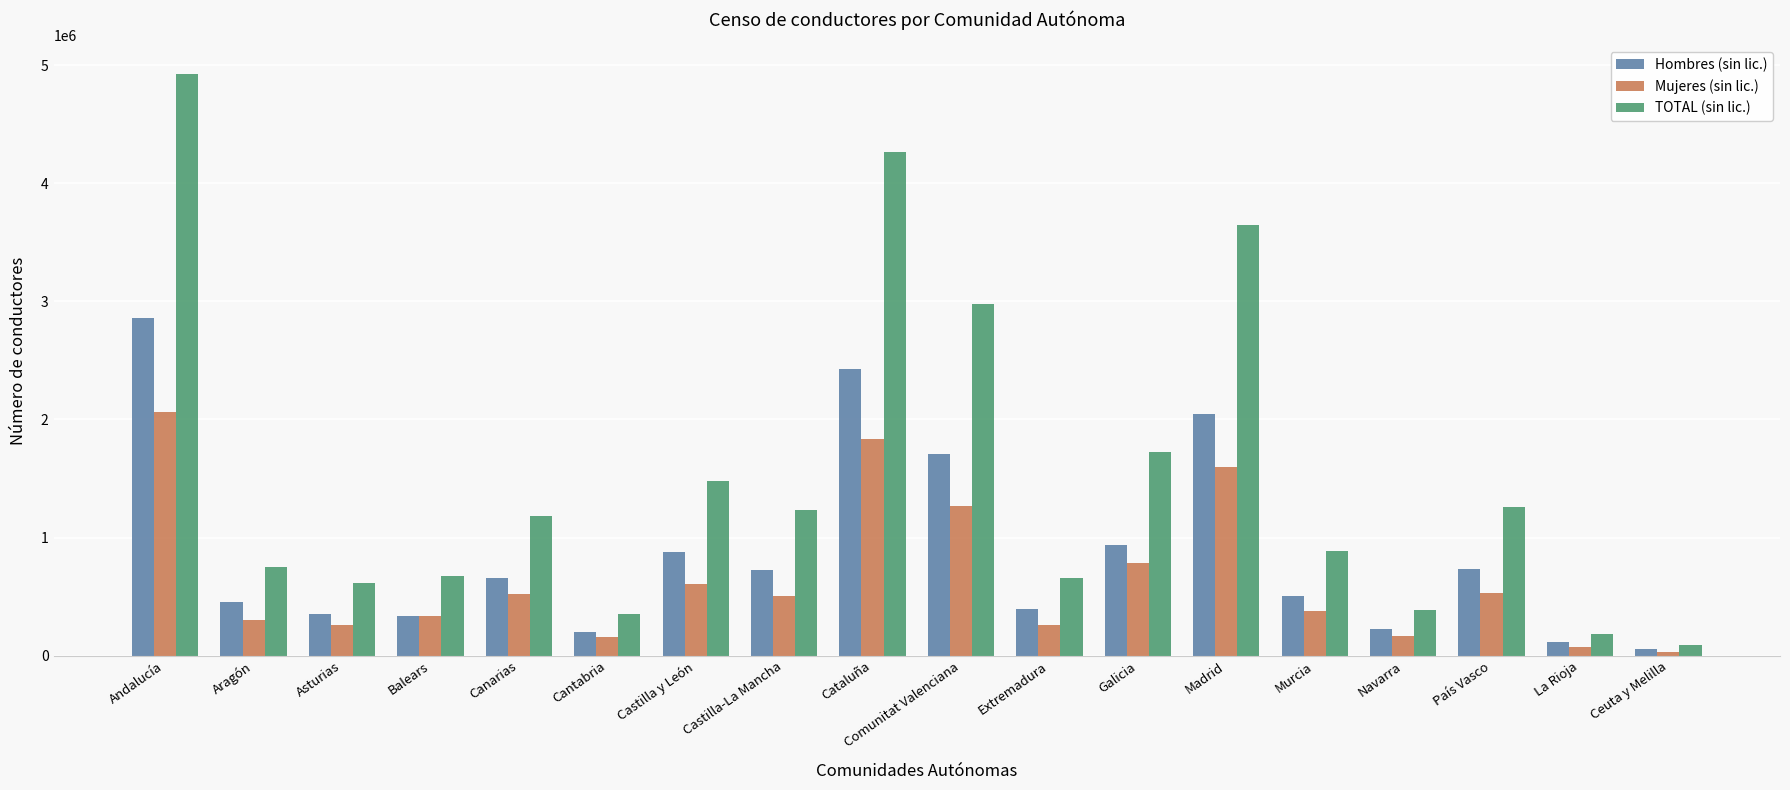

How many bars are there in each group?

3